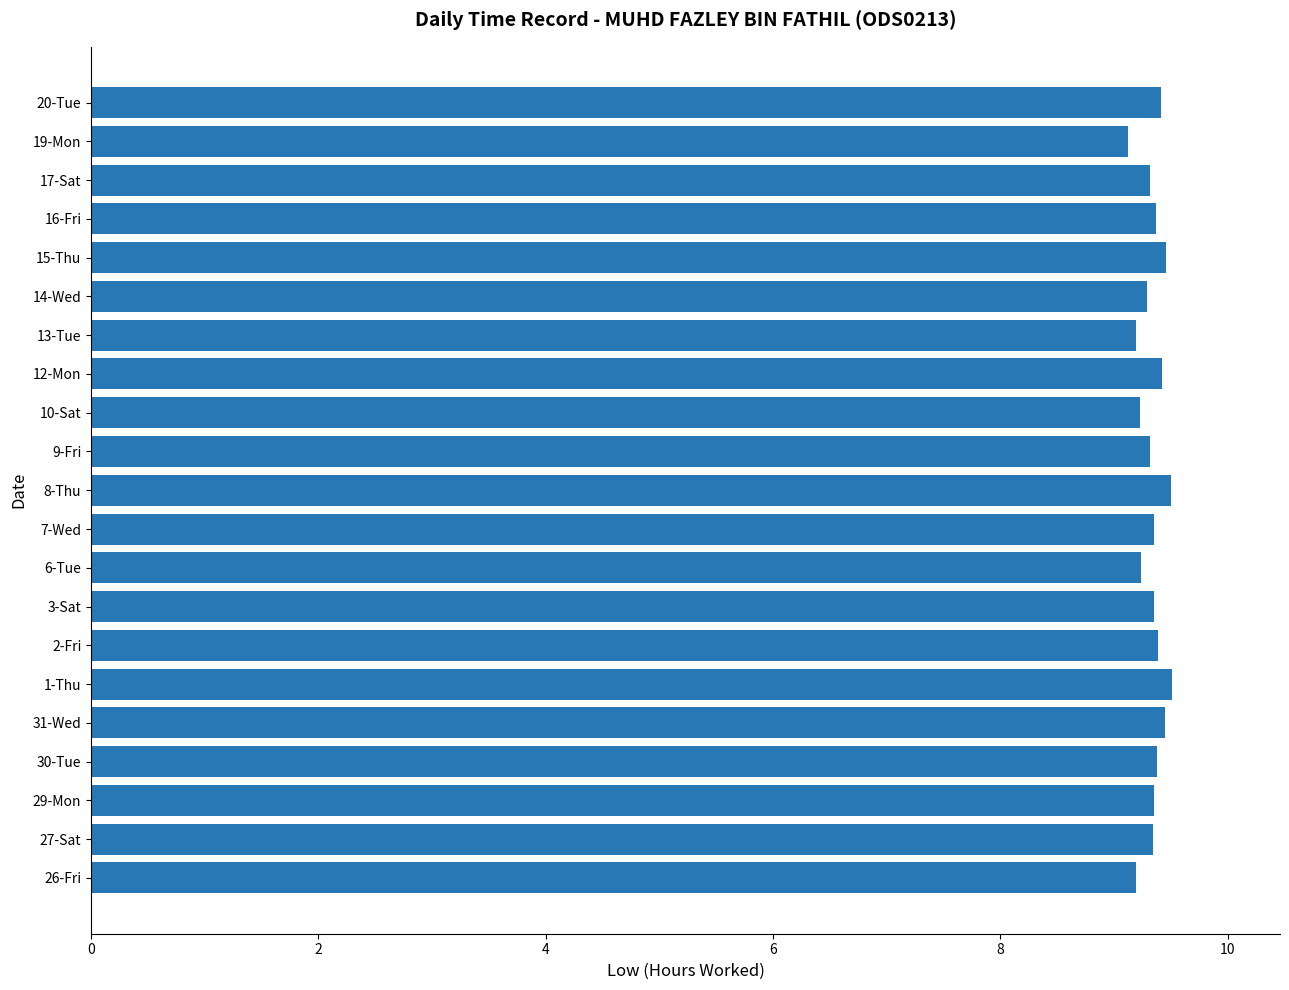

How many values are between 9 and 10?

21